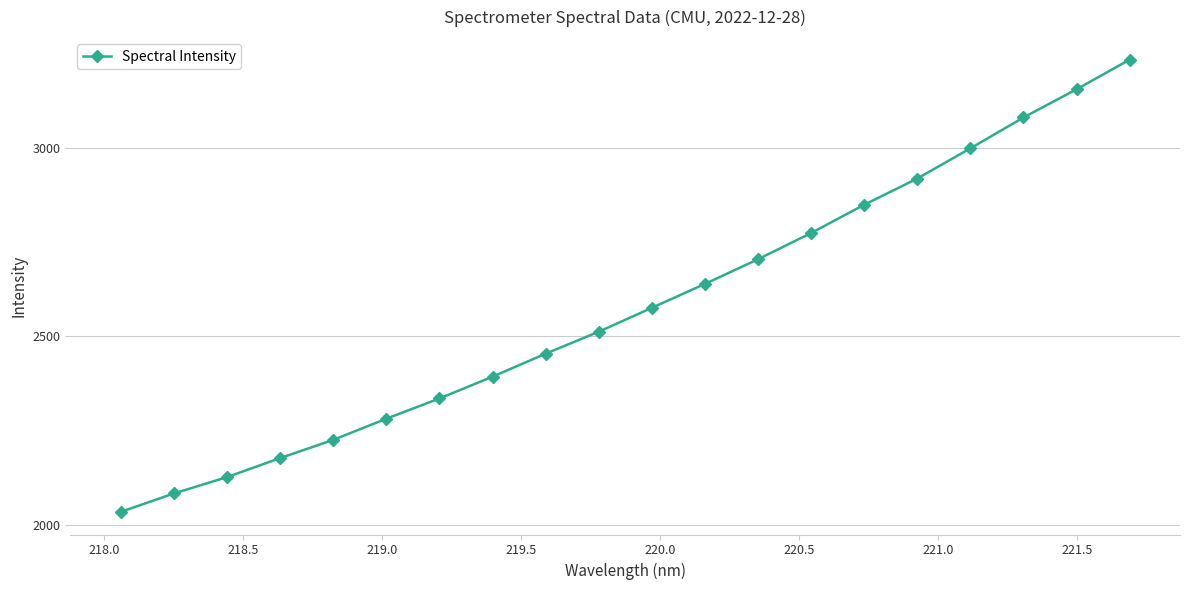

How many lines are shown in the chart?

1